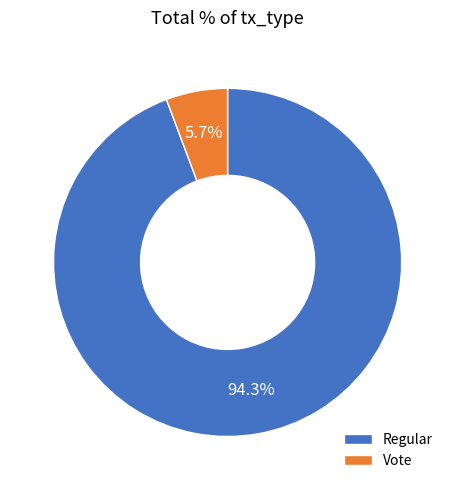

Rank the categories by value from lowest to highest.

Vote, Regular